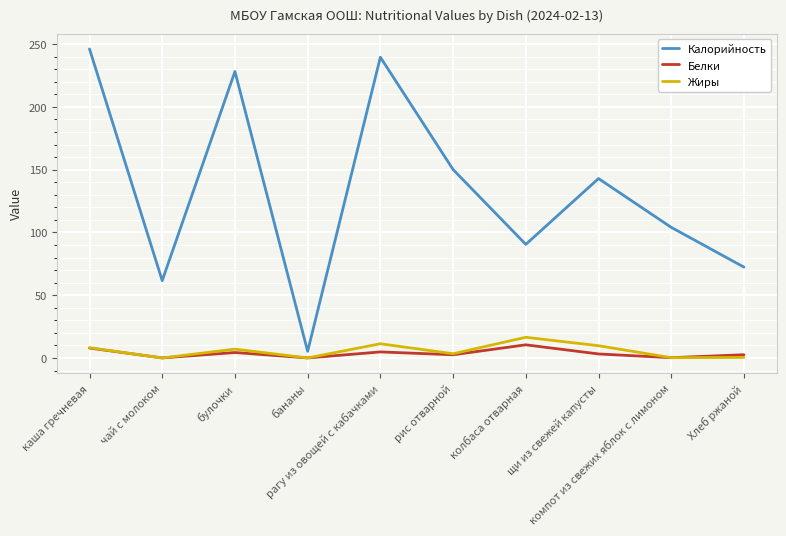

List the series in order of their peak value, highest first.

Калорийность, Жиры, Белки